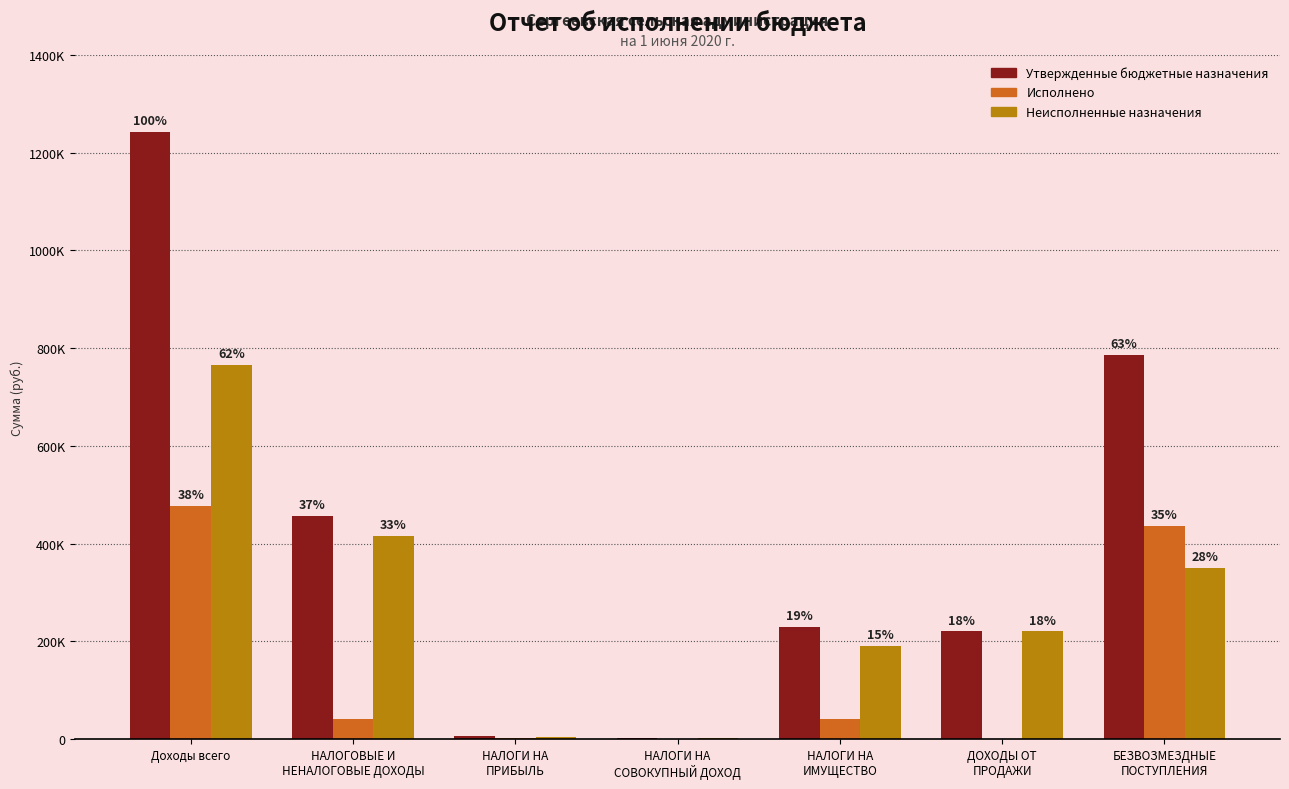

How many values in Исполнено are above zero?

5